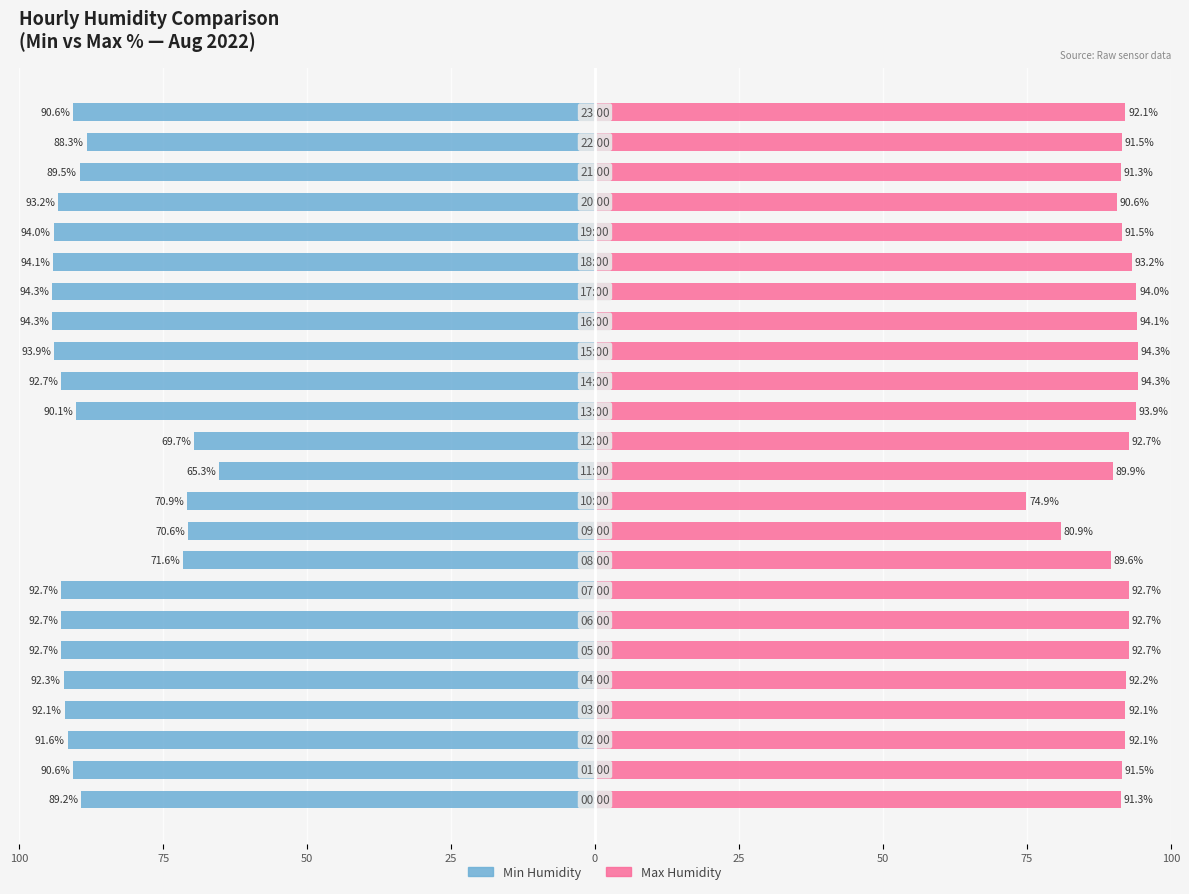

Is the value of Max Humidity at 13 greater than the value of Min Humidity at 0?

Yes